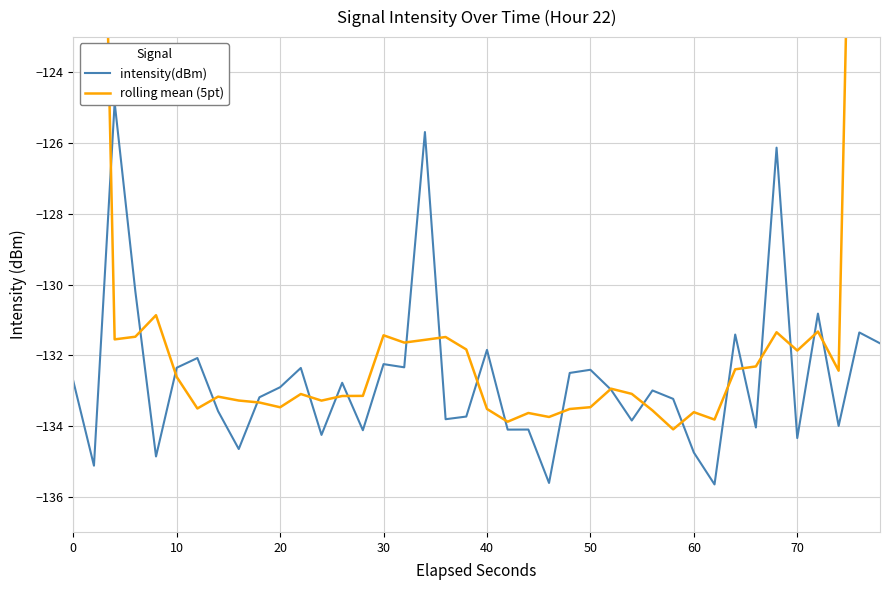

Rank the series by their average value, from lowest to highest.

intensity(dBm), rolling mean (5pt)